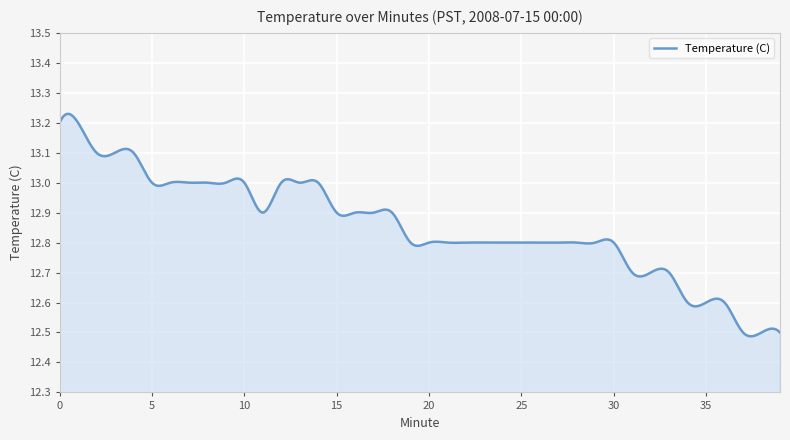

What is the difference between the maximum and minimum values?

0.7